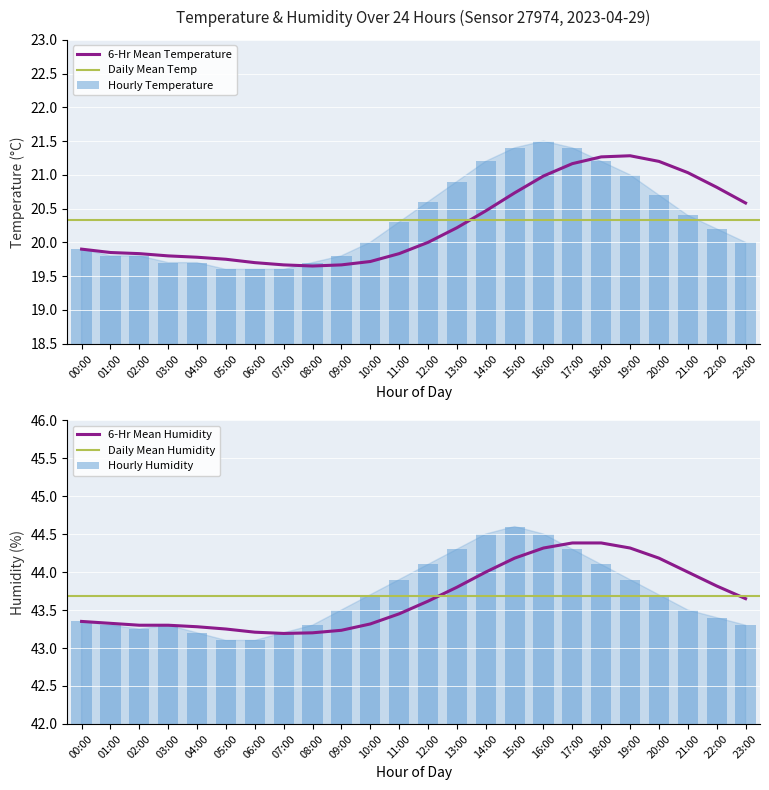

Between 06:00 and 19:00, which series saw the biggest shift?

temperature